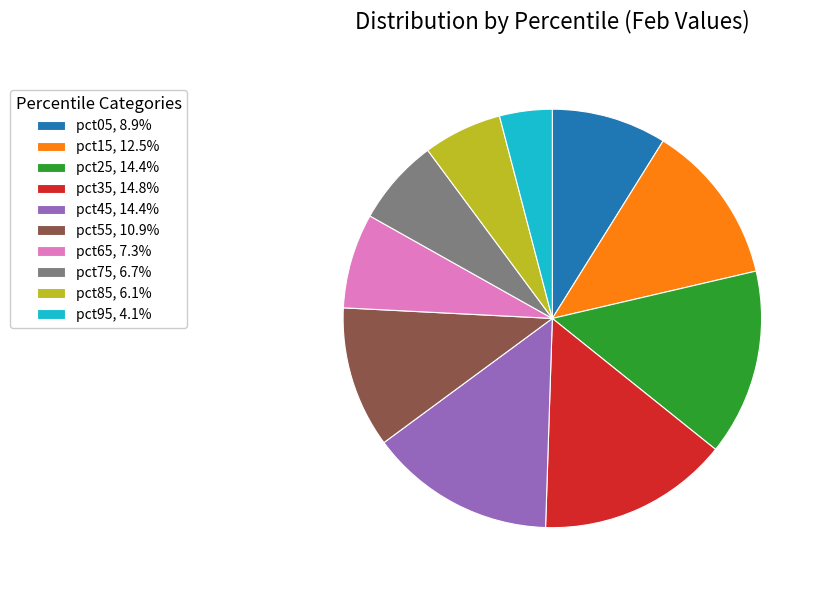

Is there a majority slice in this chart?

No